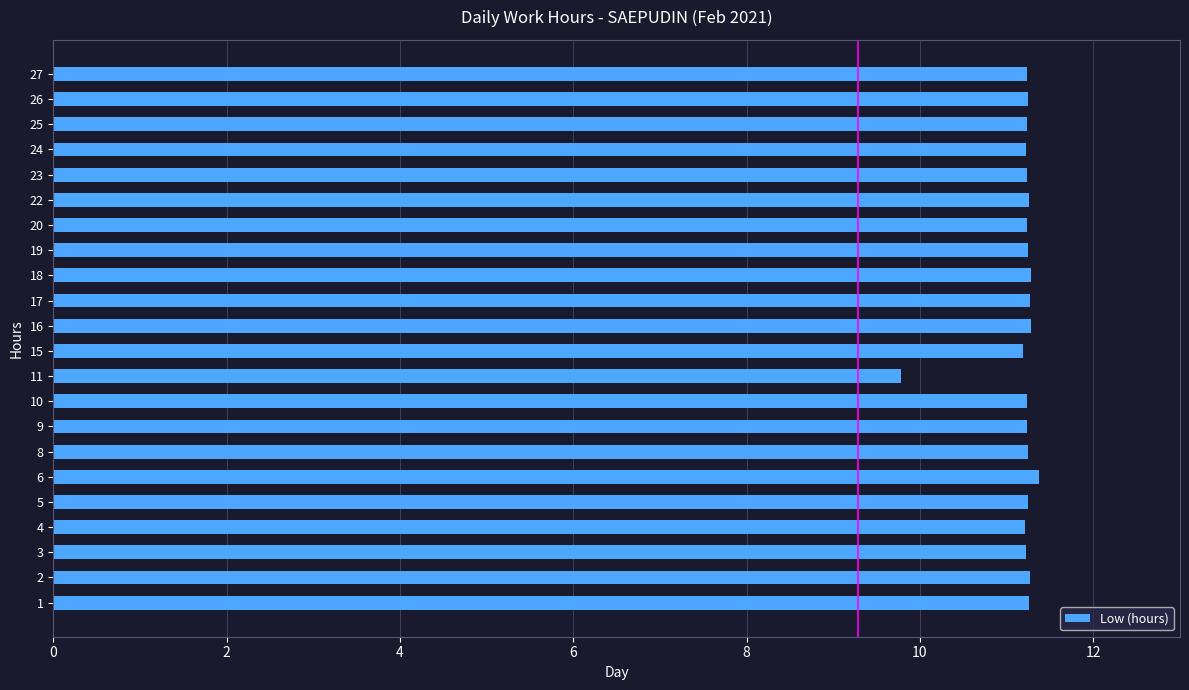

What is the greatest value displayed?

11.4